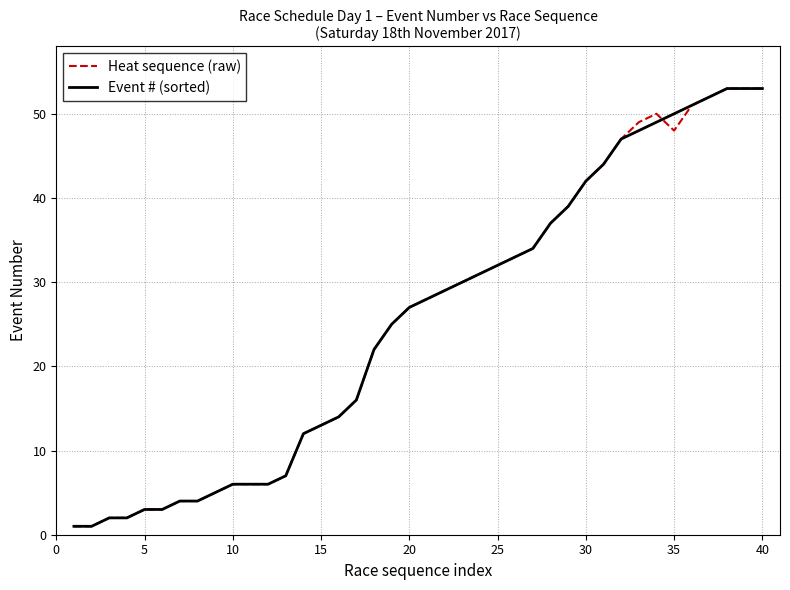

What is the greatest value displayed?

53